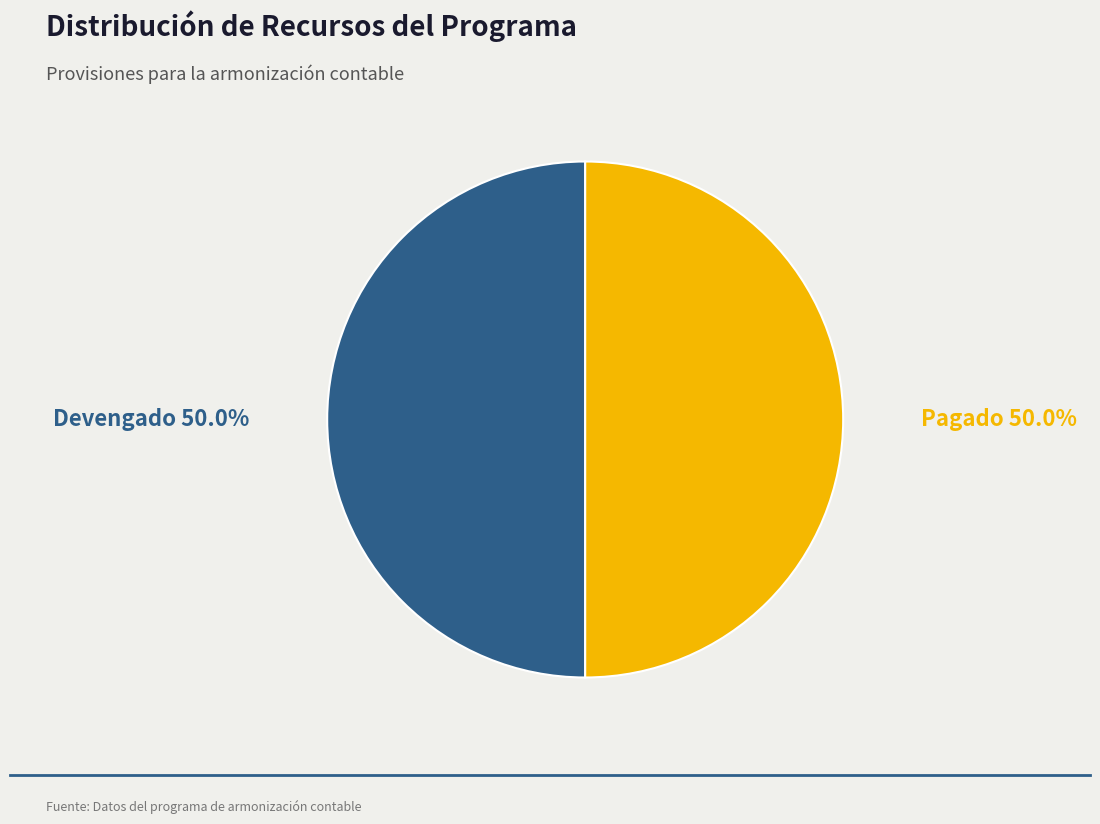

Approximately how many times larger is the value at Devengado compared to Pagado?

1.0